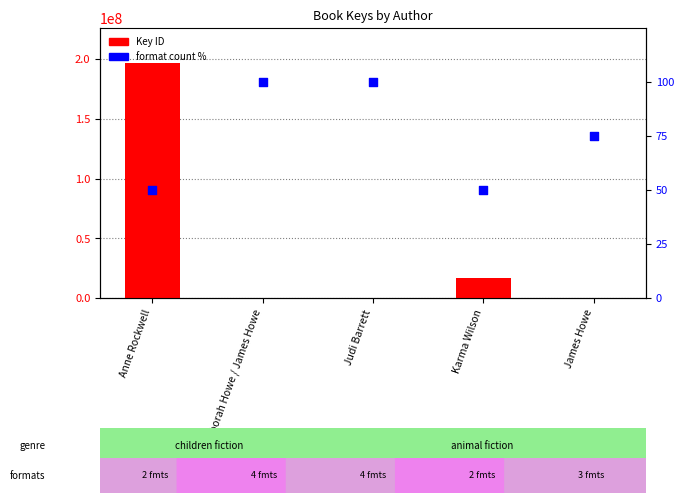

Is the value of Format count % at Anne Rockwell greater than the value of Key (ID) at Anne Rockwell?

No